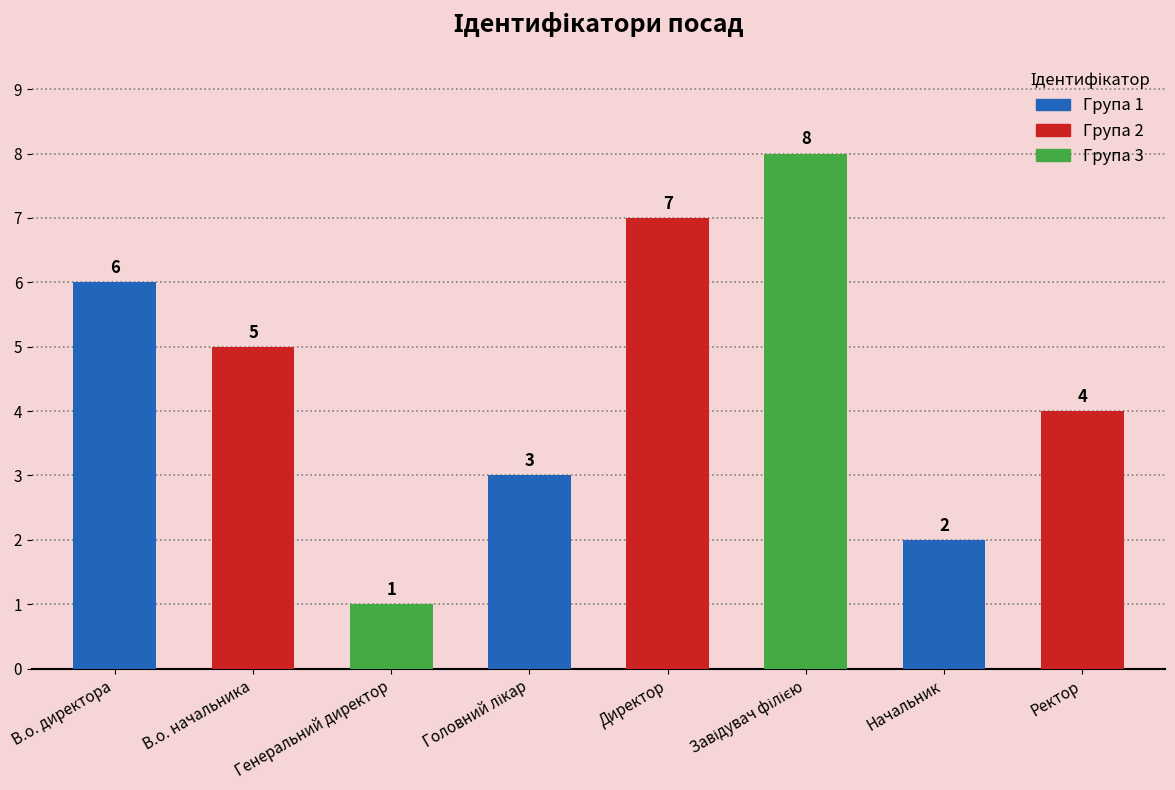

The value at Директор is 7. True or false?

True